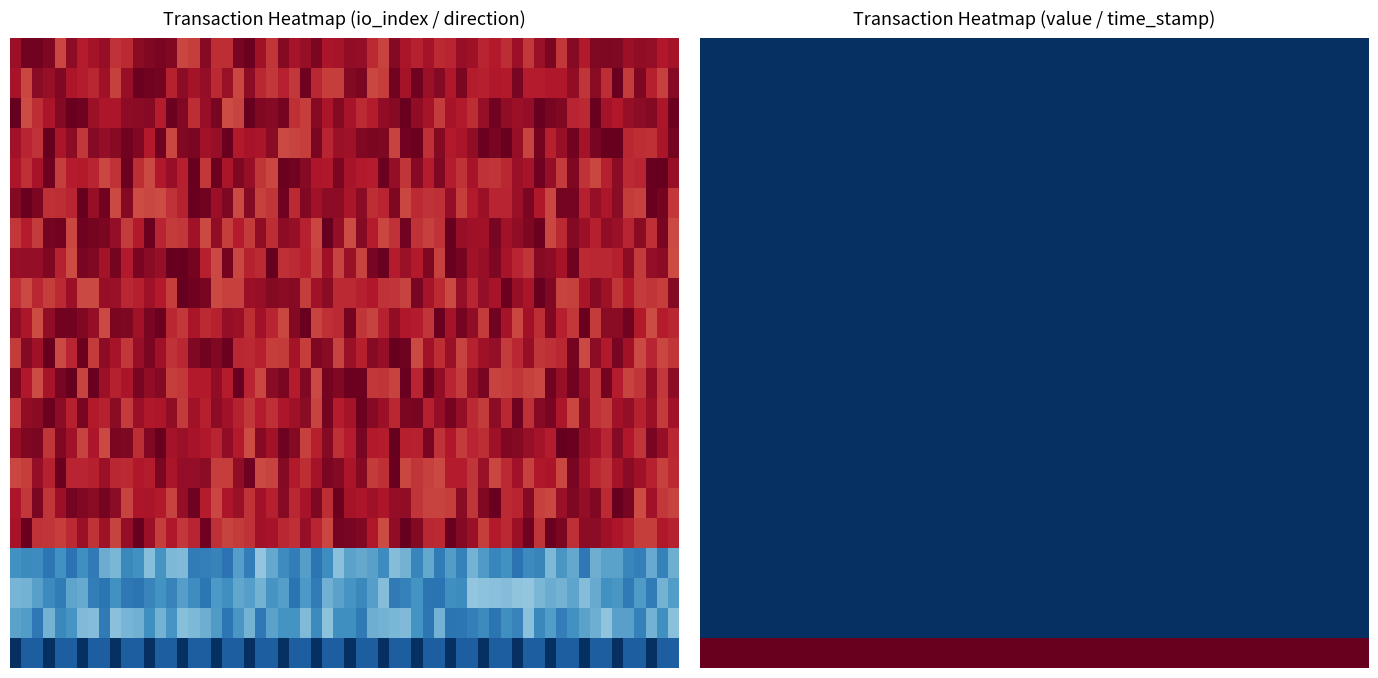

What is the minimum value for 60a039e6cc19bf2734dd2bd70ab7ec900b6bc30?

1.0